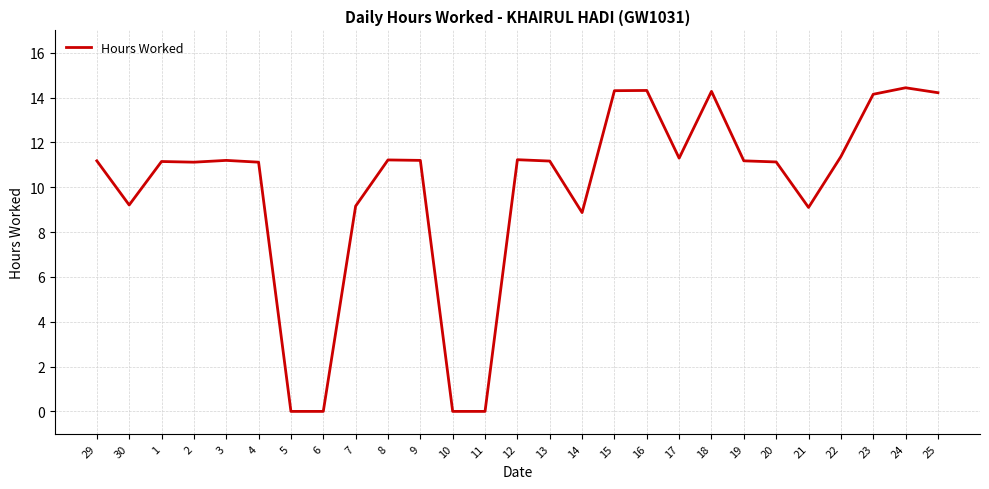

Between 18 and 7, which is larger?

18